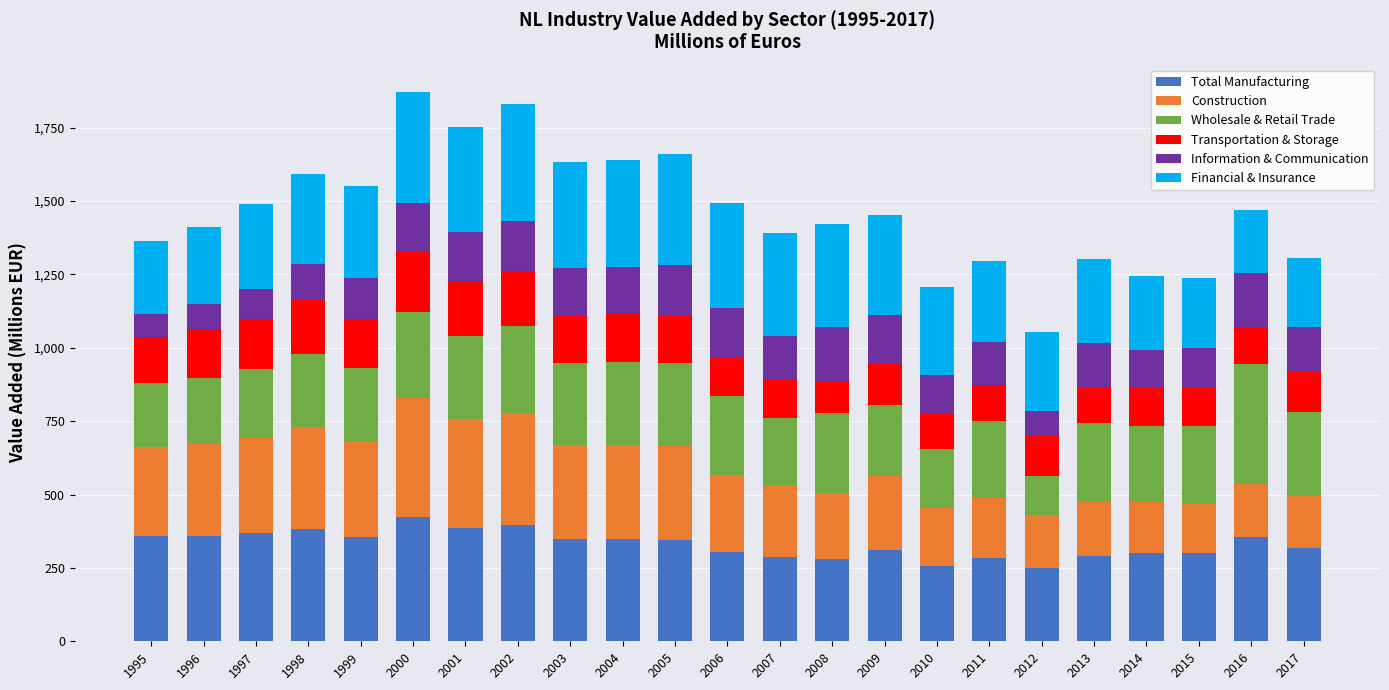

What is the total value across all series at 2007?

1389.9